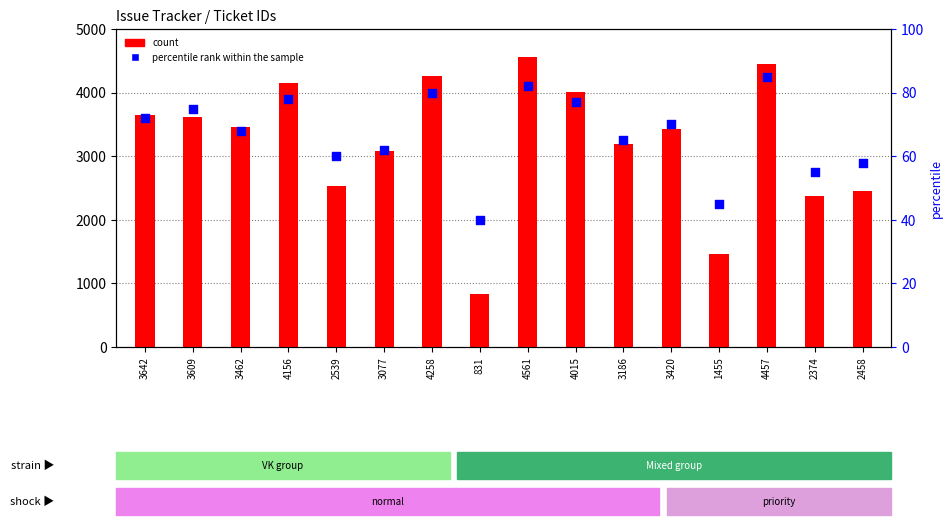

What is the total value across all series at 3609?

3684